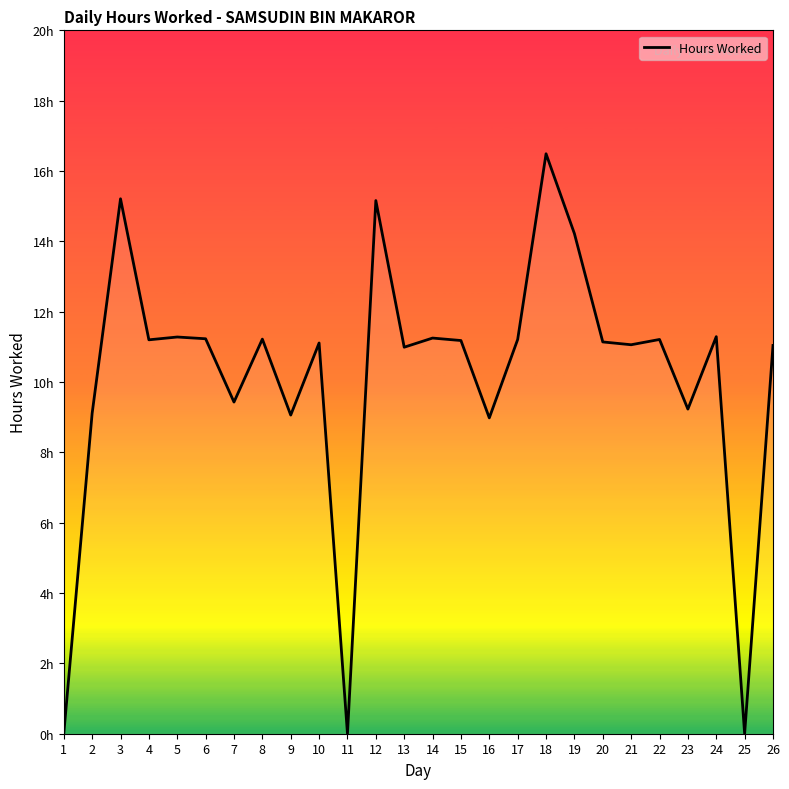

Does the chart have visible grid lines?

No